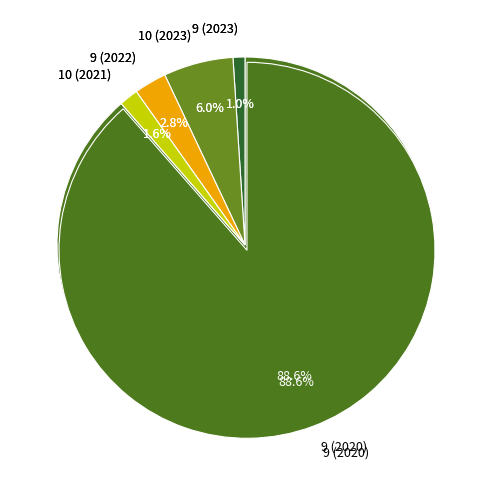

How many segments does this pie chart have?

5